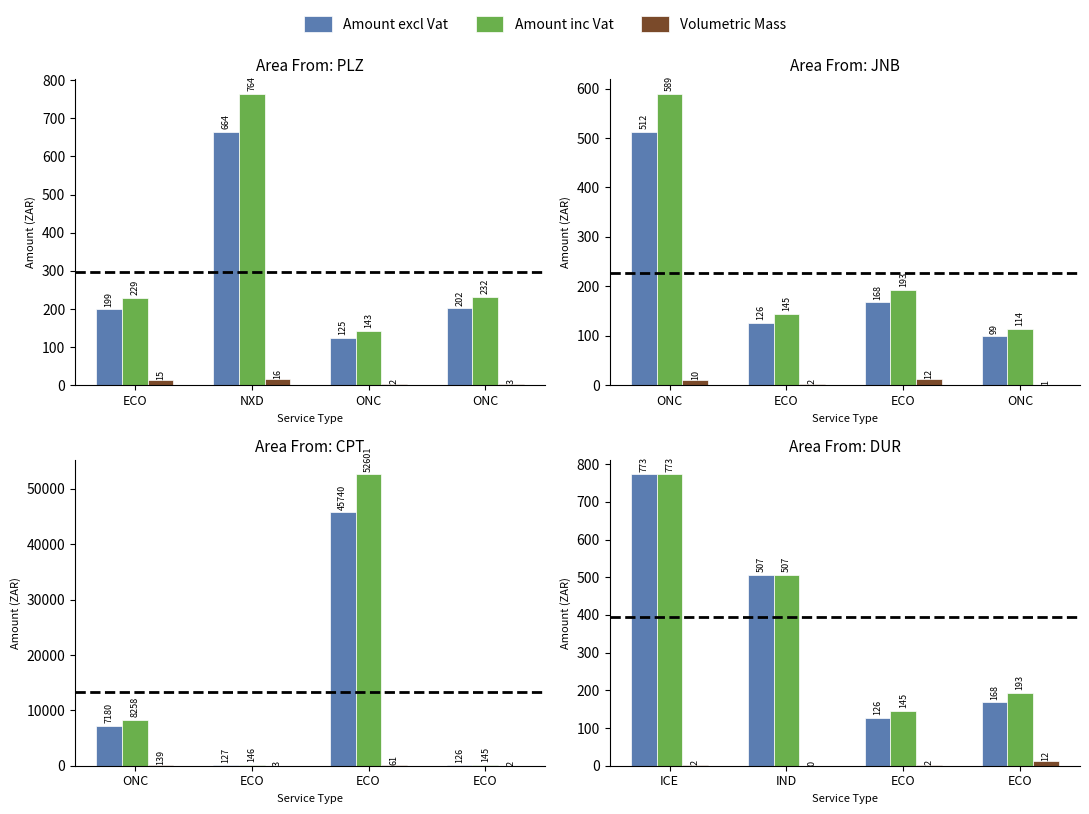

How many distinct data groups are displayed?

3